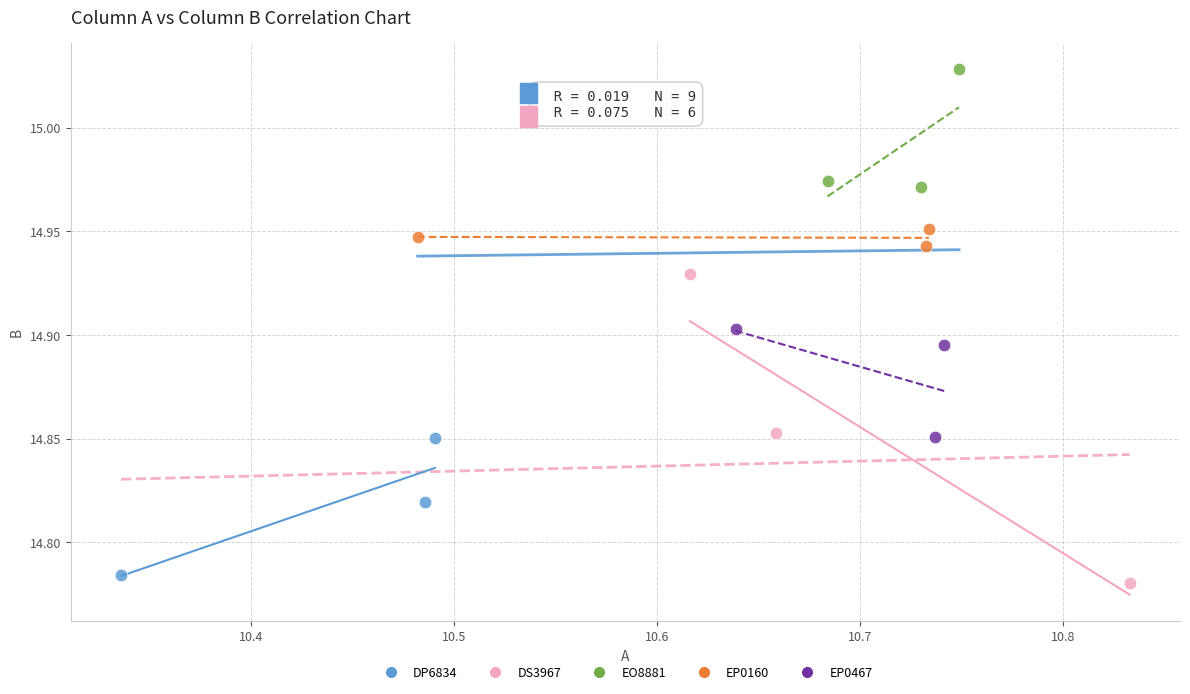

Which series has the widest spread of Y values?

DS3967